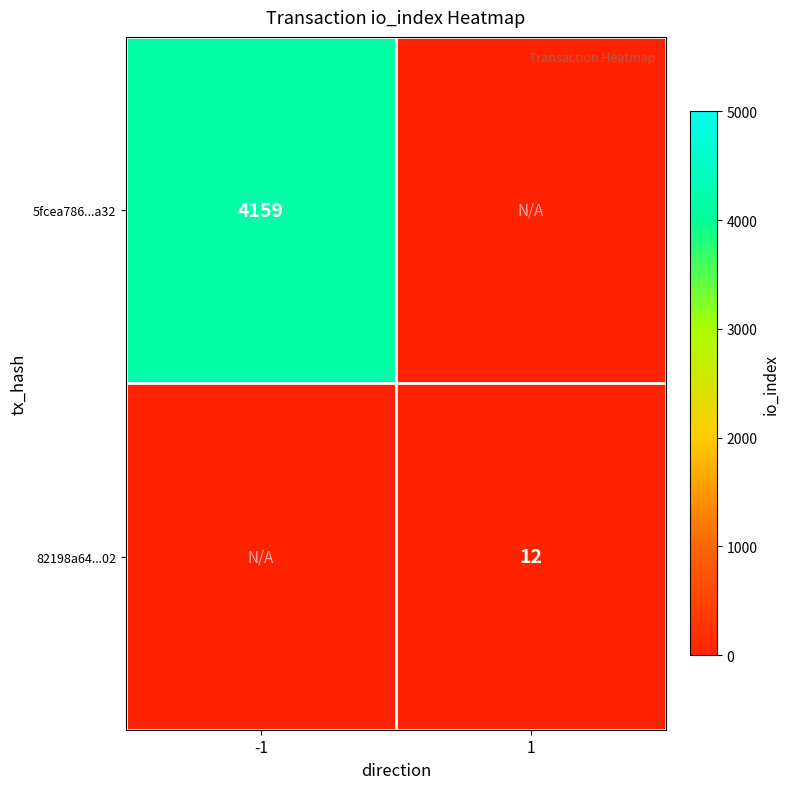

Is it true that 5fcea786...a32 equals 4159 at -1?

True